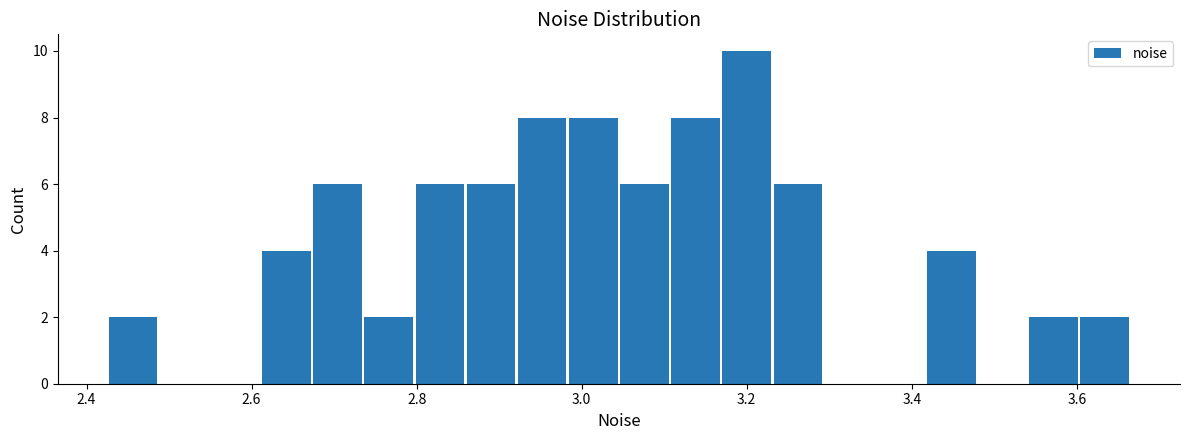

Read against the x-axis, roughly where is the centre of the tallest bar?

3.20